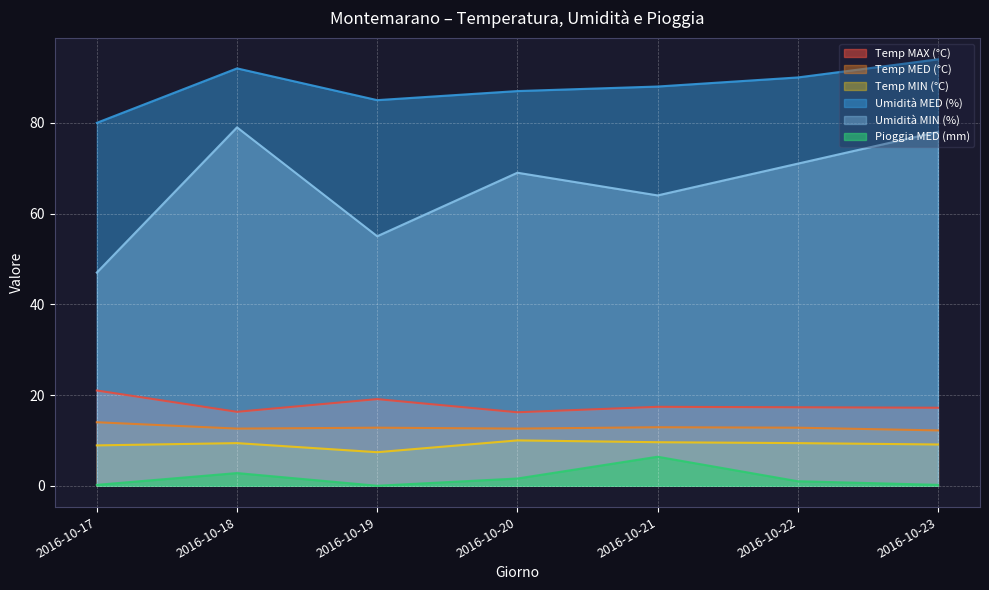

True or false: Umidità MIN (%) and Temp MAX (°C) intersect in this chart.

False